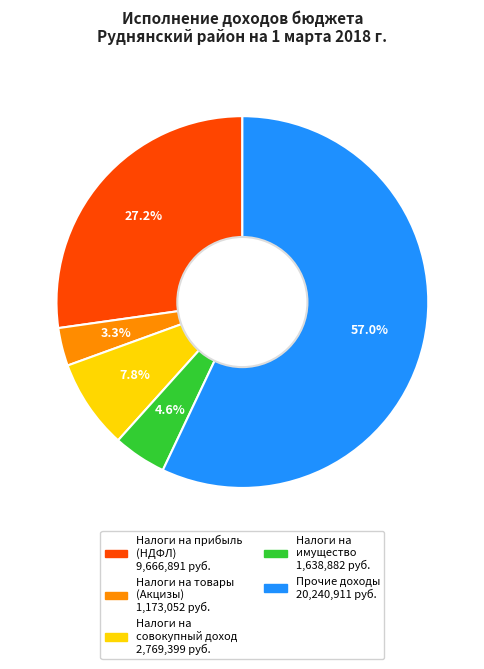

Does any single category account for the majority?

Yes